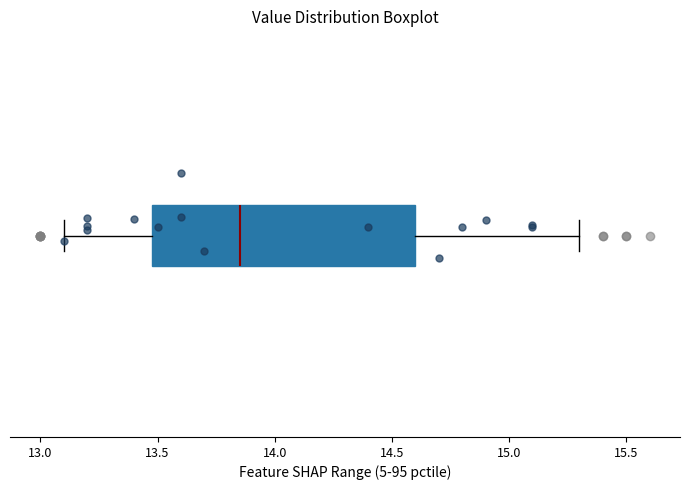

Where is the right edge of the box on the x-axis? The values are not printed on the chart, so give them approximately, as read against the axis.

14.60